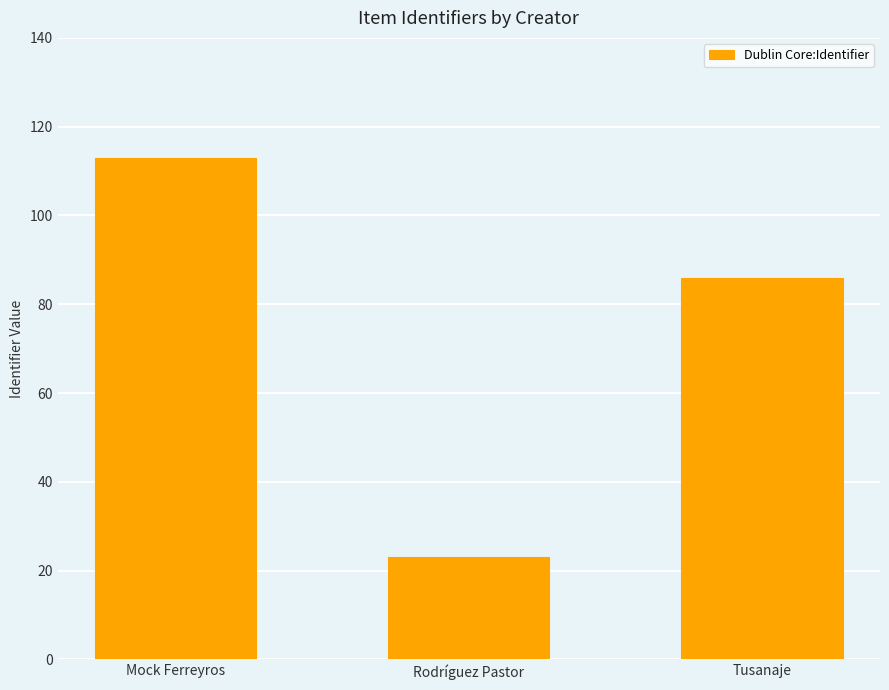

What is the minimum value shown in the chart?

23